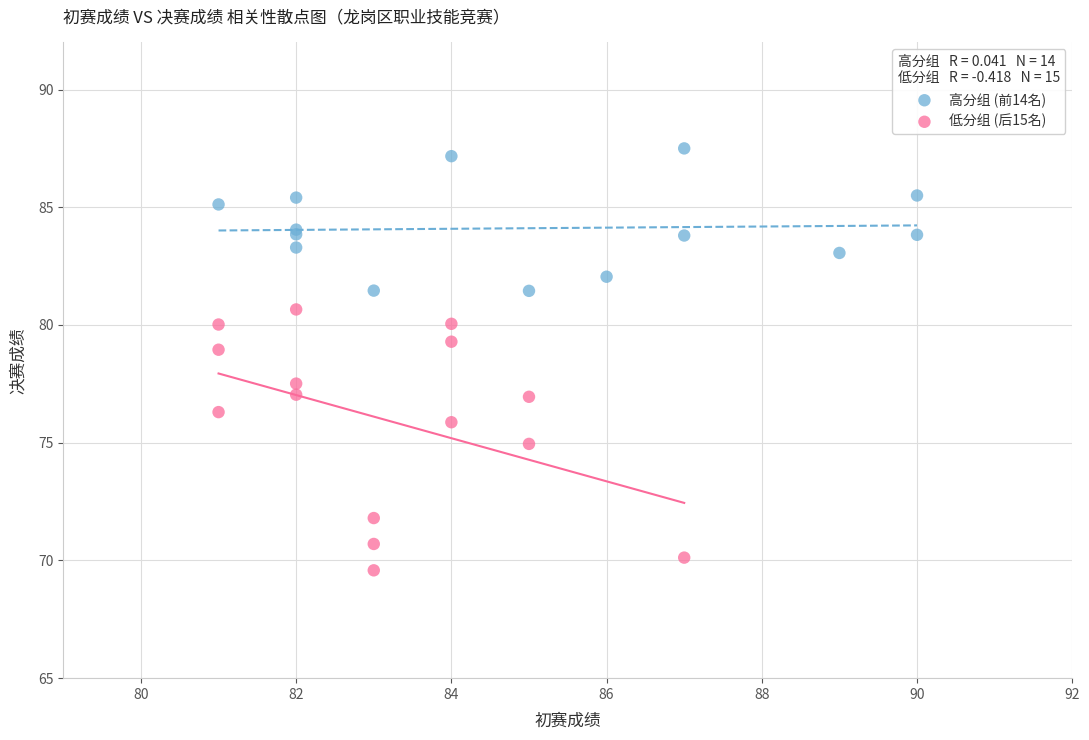

Which series reaches the maximum Y coordinate?

高分组 (前14名)